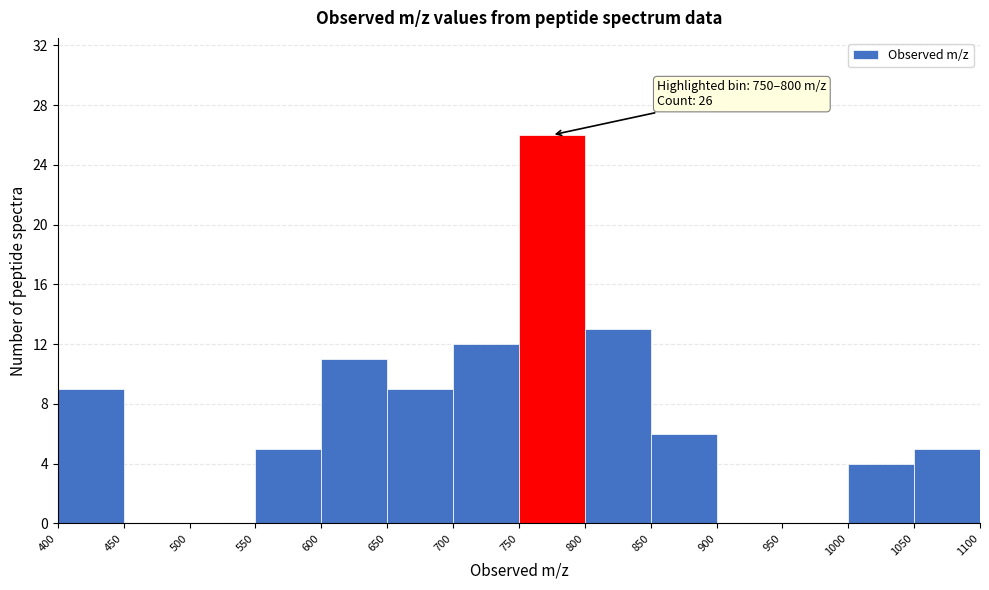

Which range on the x-axis has the tallest bar?

750 to 800